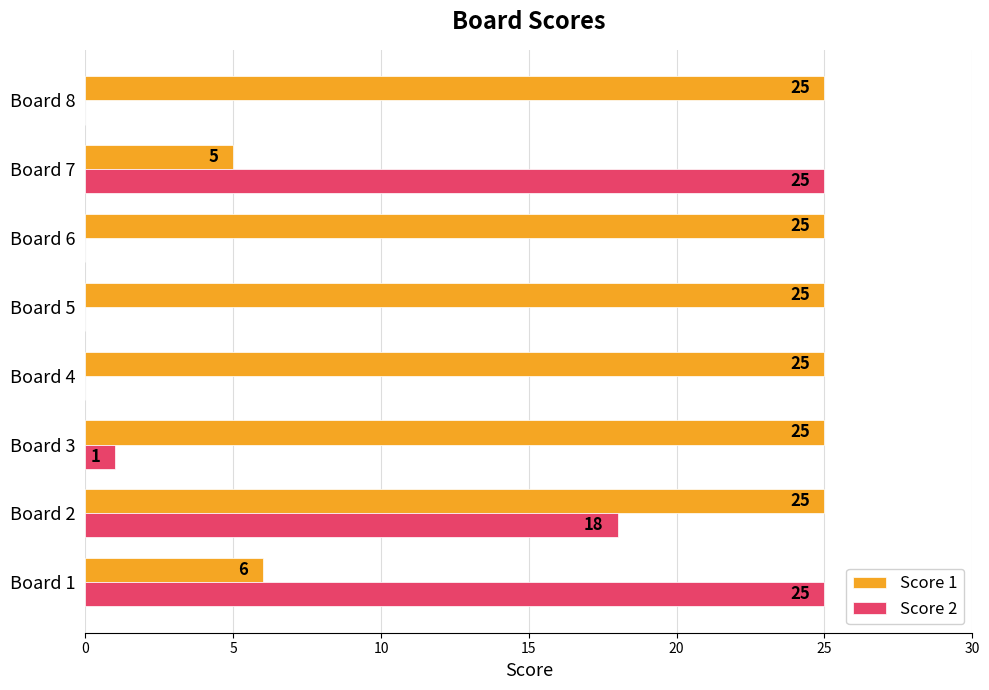

Which series has the largest total across all categories?

Score 1